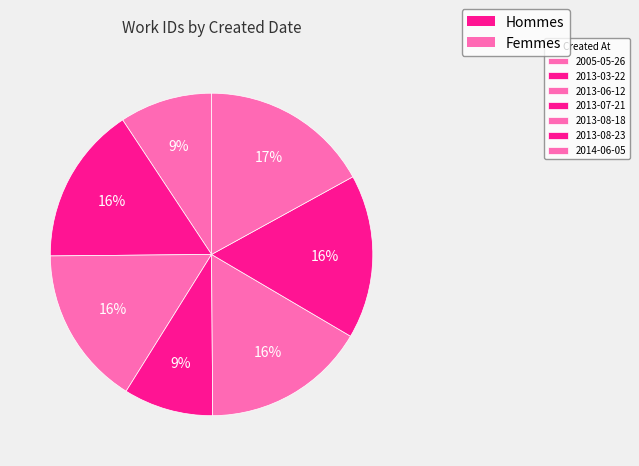

How many segments does this pie chart have?

7